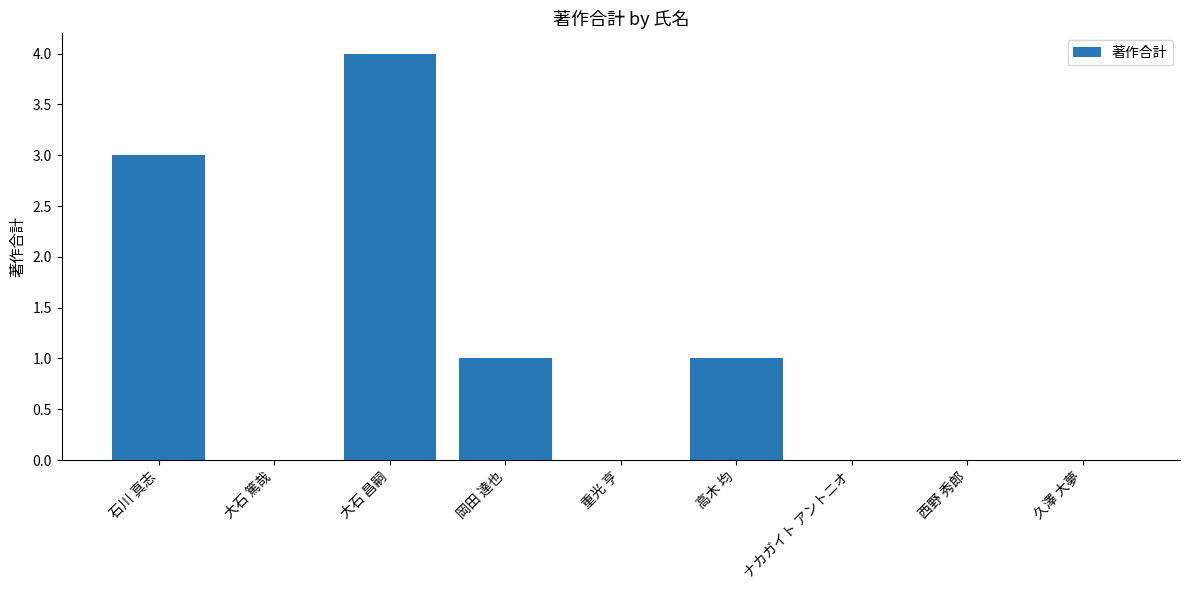

Which has a higher value, 重光 亨 or 岡田 達也?

岡田 達也